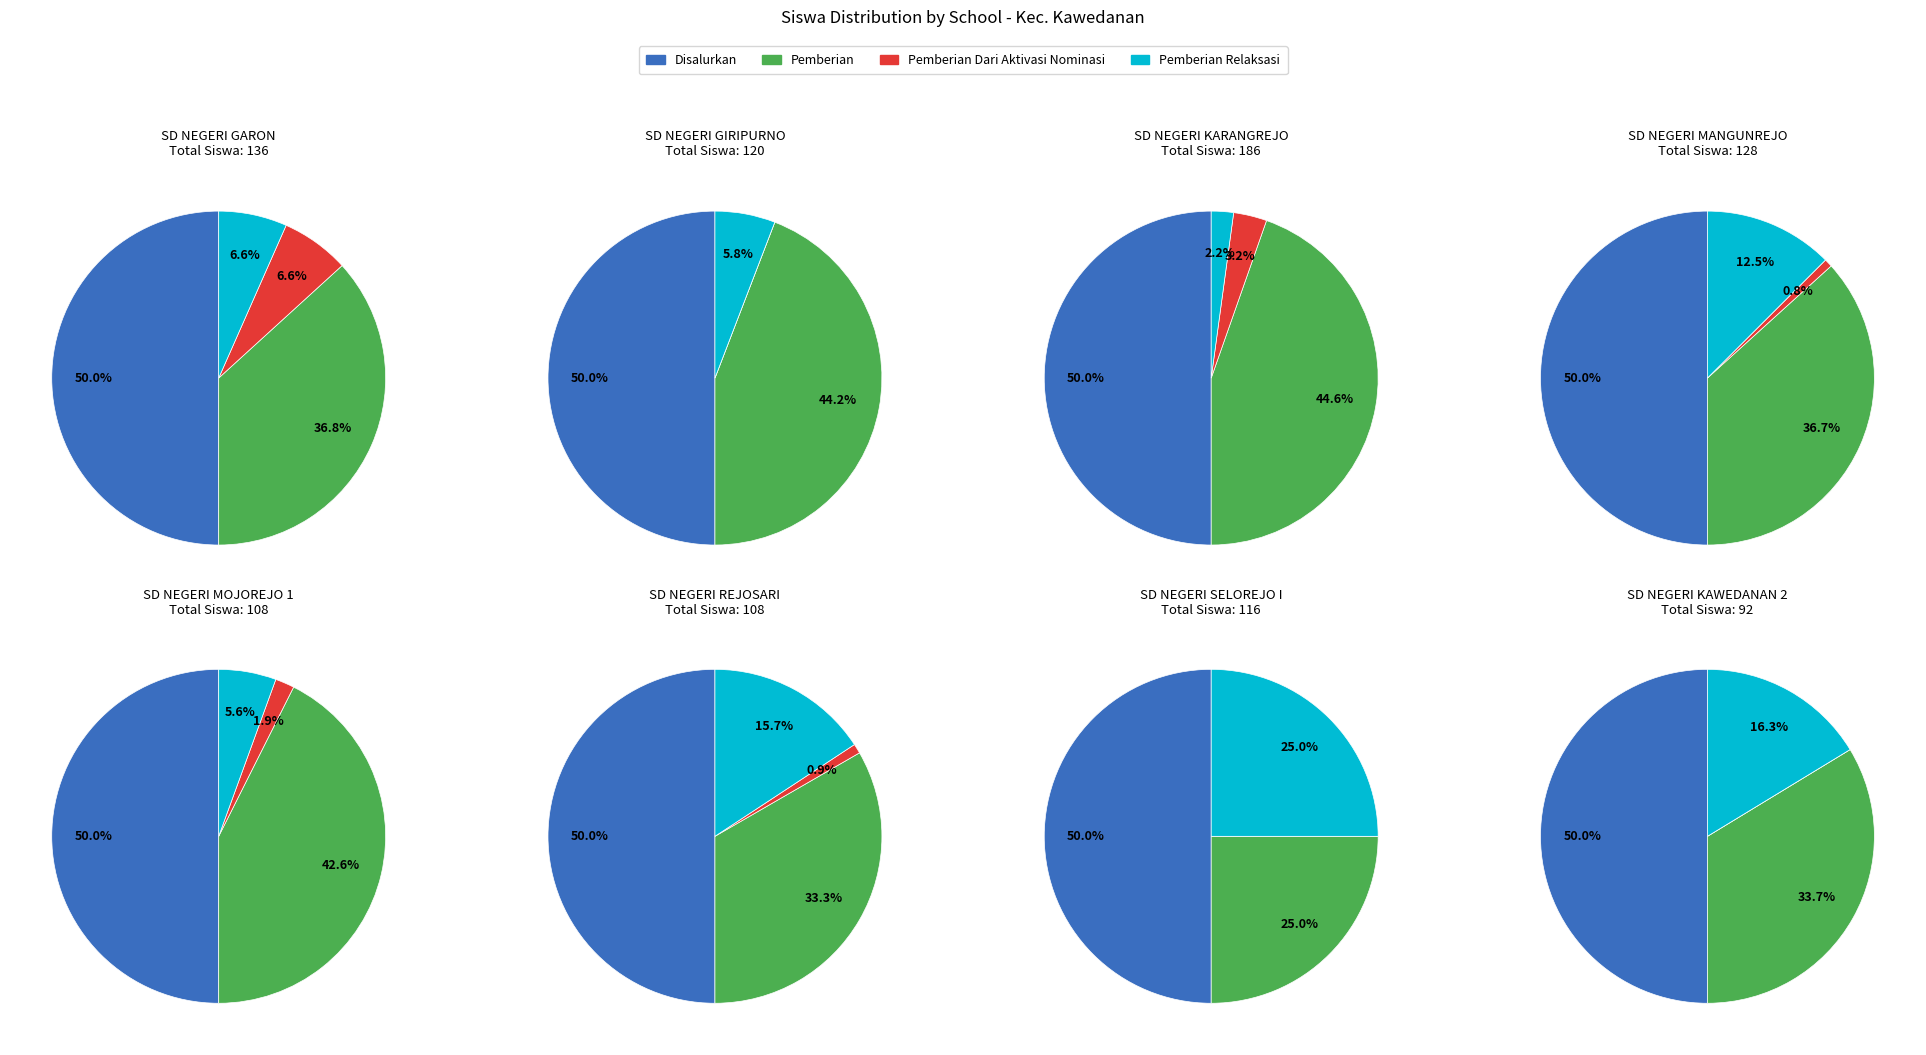

What is the total percentage of 1 and 3?

24.9%